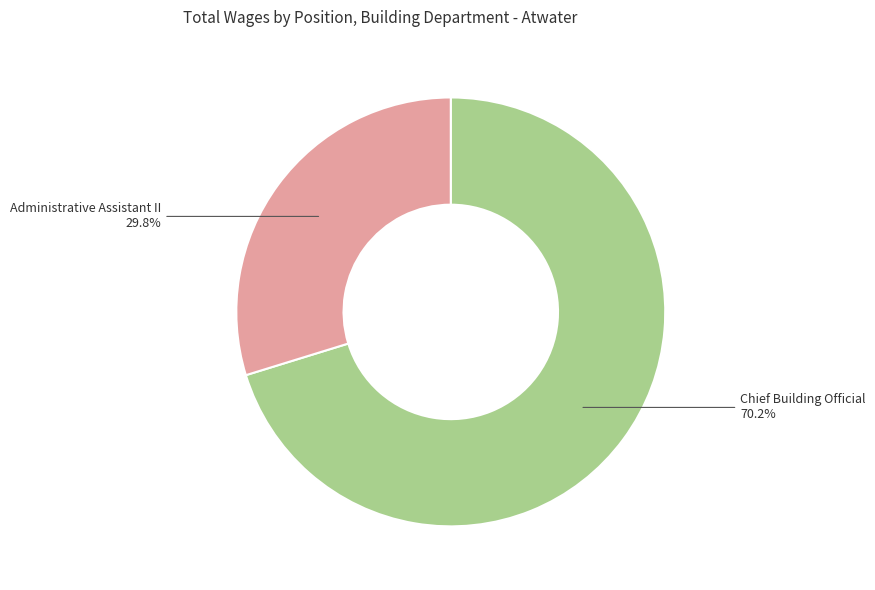

Does Chief Building Official account for over 50% of the chart?

Yes